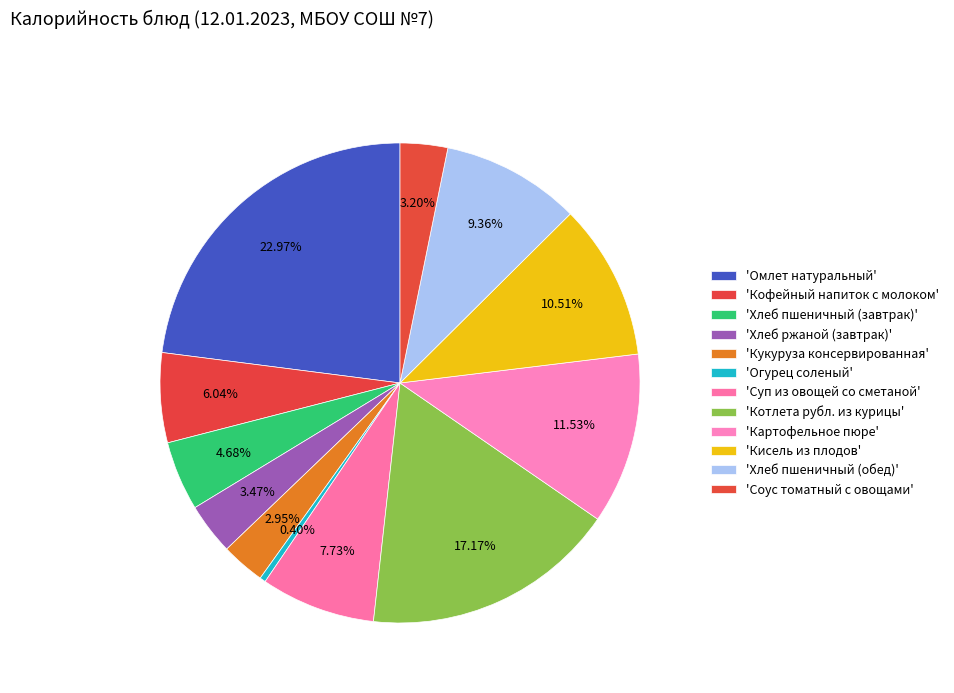

How many segments does this pie chart have?

12